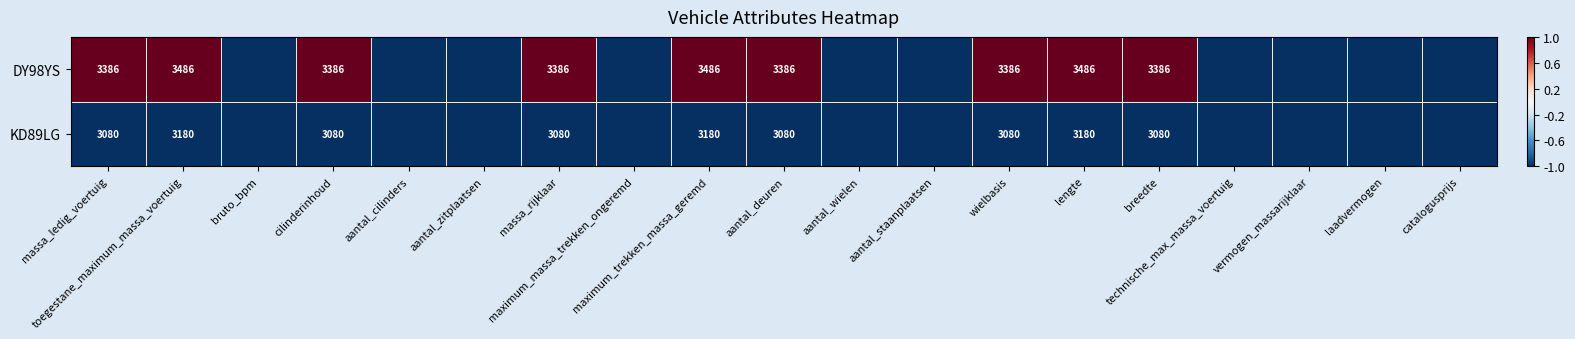

Is it true that KD89LG equals -1 at lengte?

True